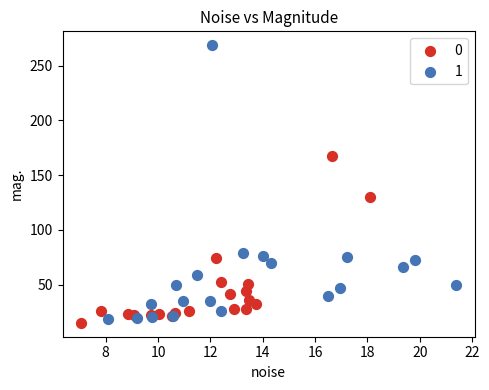

Which series contains the lowest Y value?

0